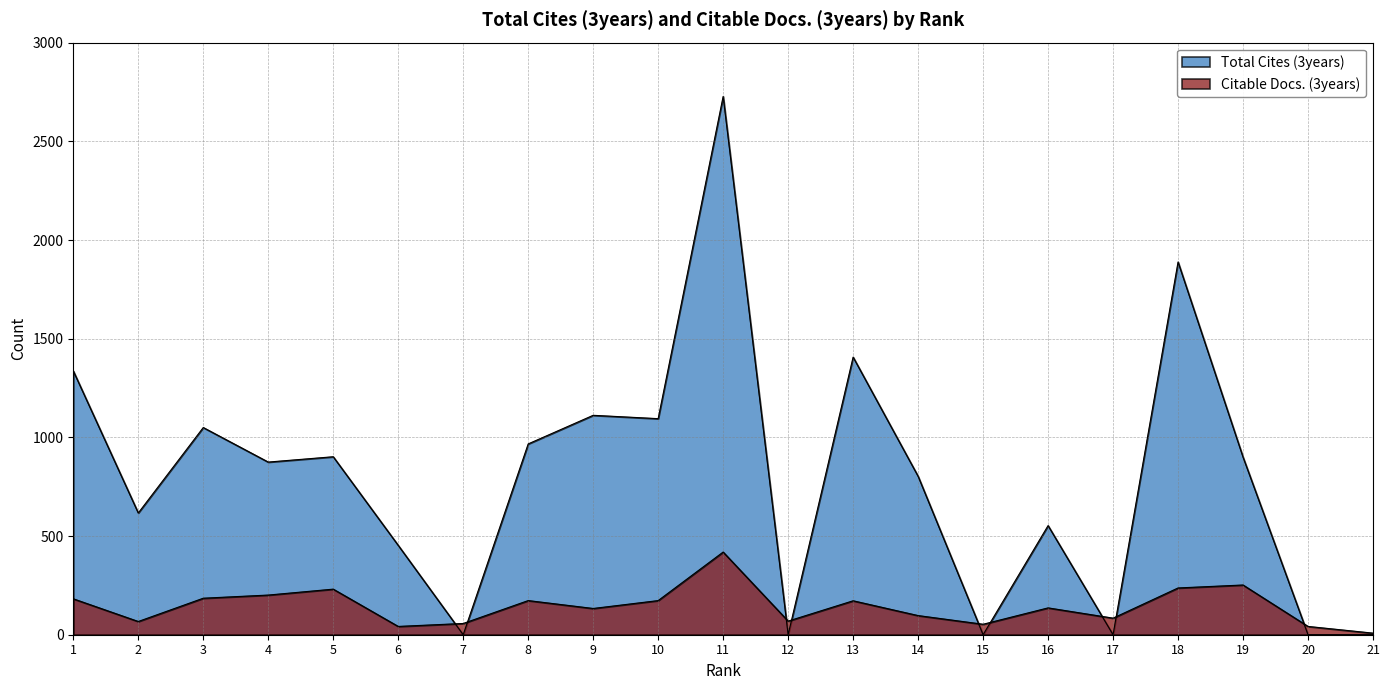

How many times do Total Cites (3years) and Citable Docs. (3years) cross each other?

9